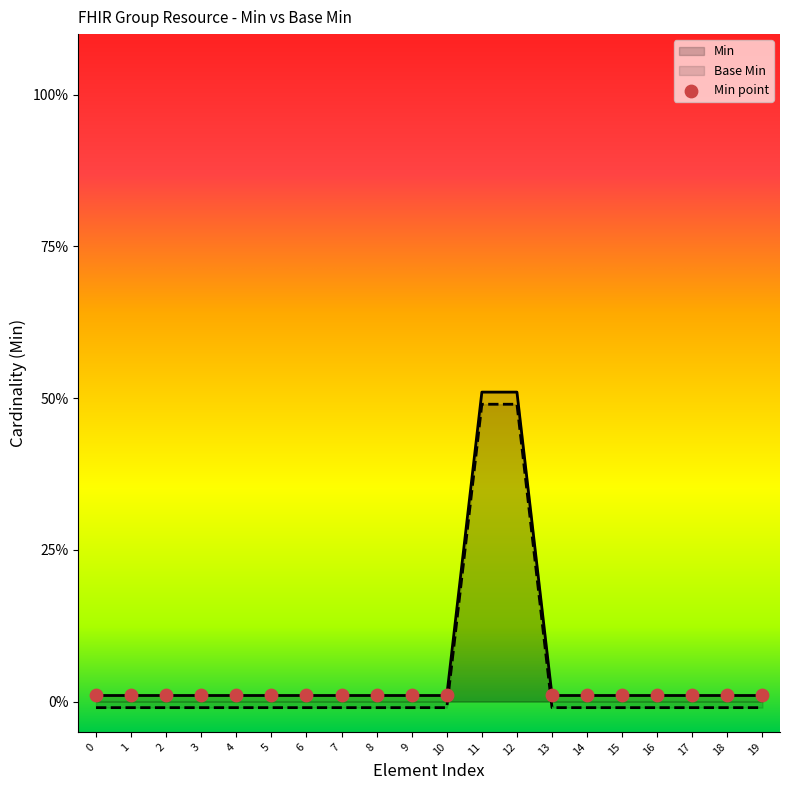

Which series contains the lowest Y value?

Base Min